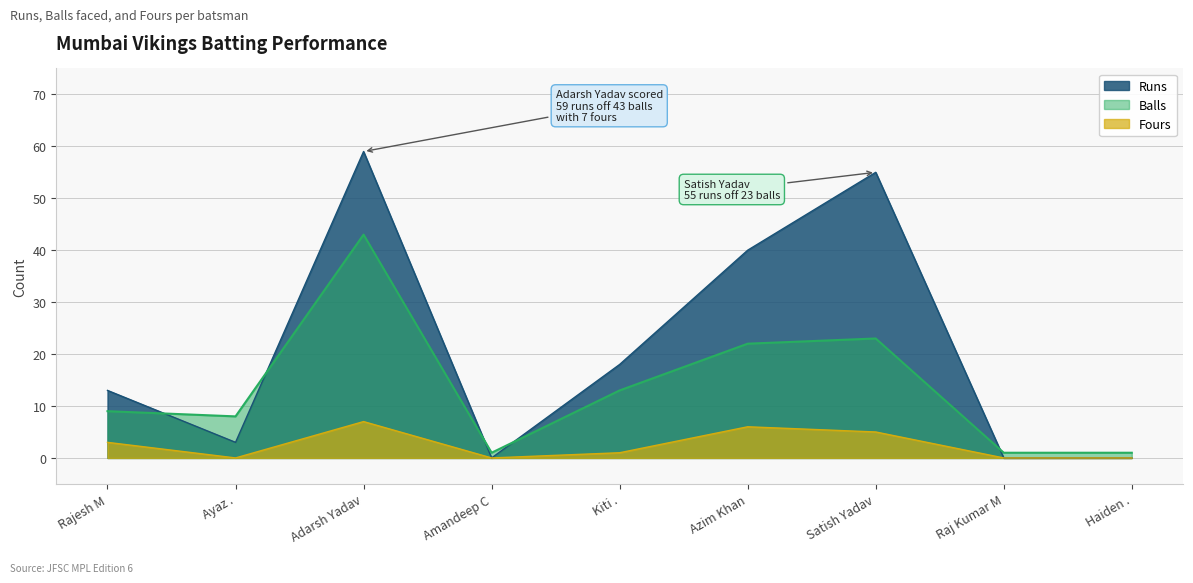

Where is Runs nearest to the value 29?

Kiti .